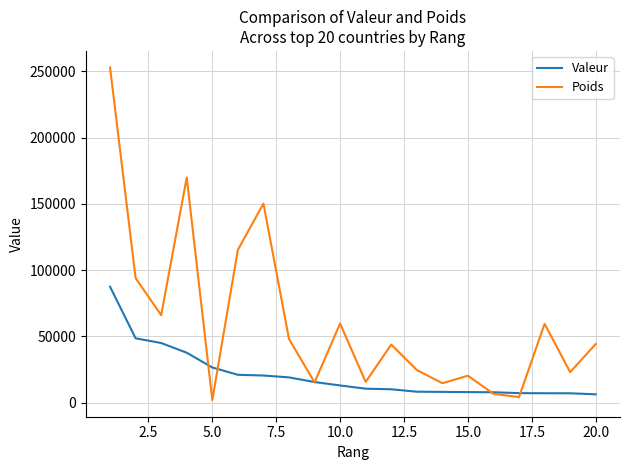

True or false: Poids and Valeur intersect in this chart.

True